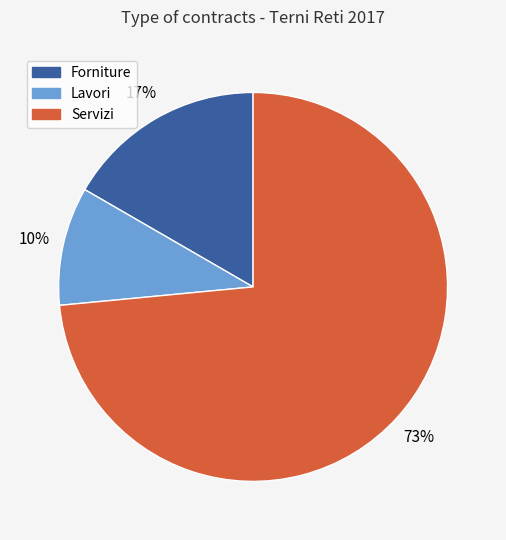

Between Lavori and Forniture, which is larger?

Forniture